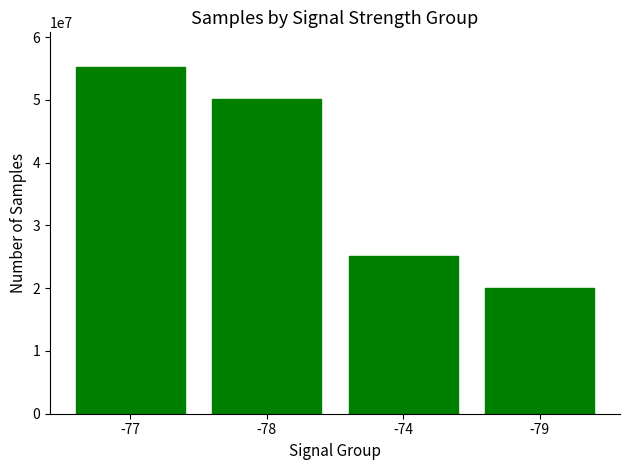

Does the chart contain any negative values?

No